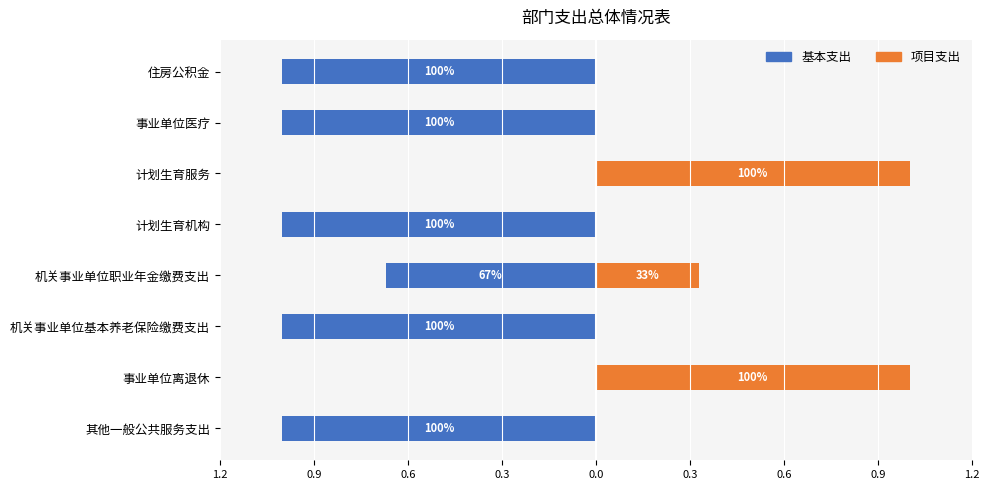

What is the difference between the second highest and second lowest values in the 基本支出 series?

1.0